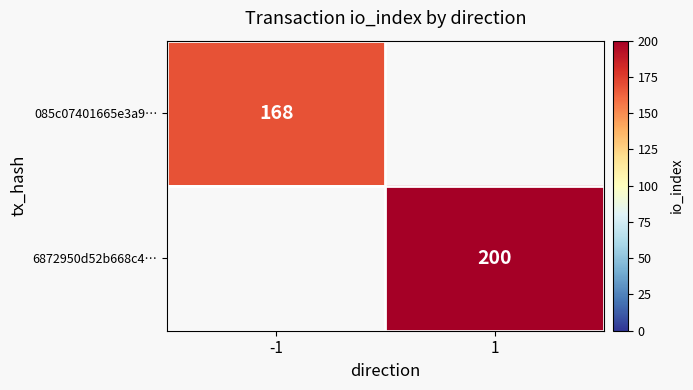

The value of 085c07401665e3a9… at -1 is 168. True or false?

True